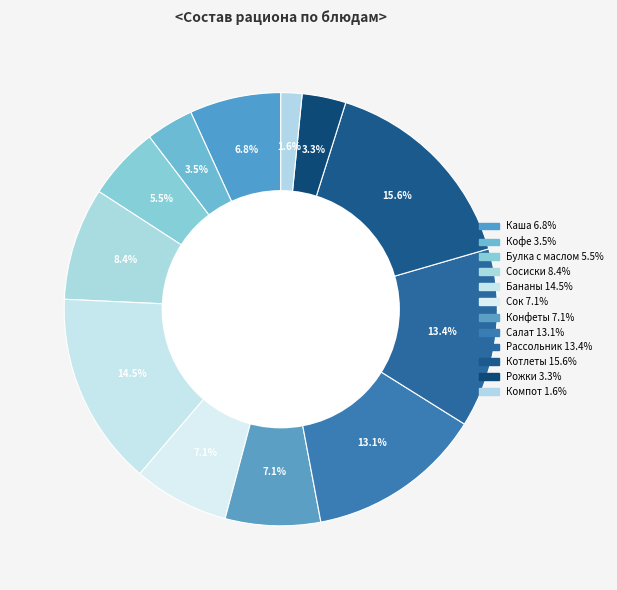

To the nearest percent, what is the difference between the largest and smallest slice percentages?

14%